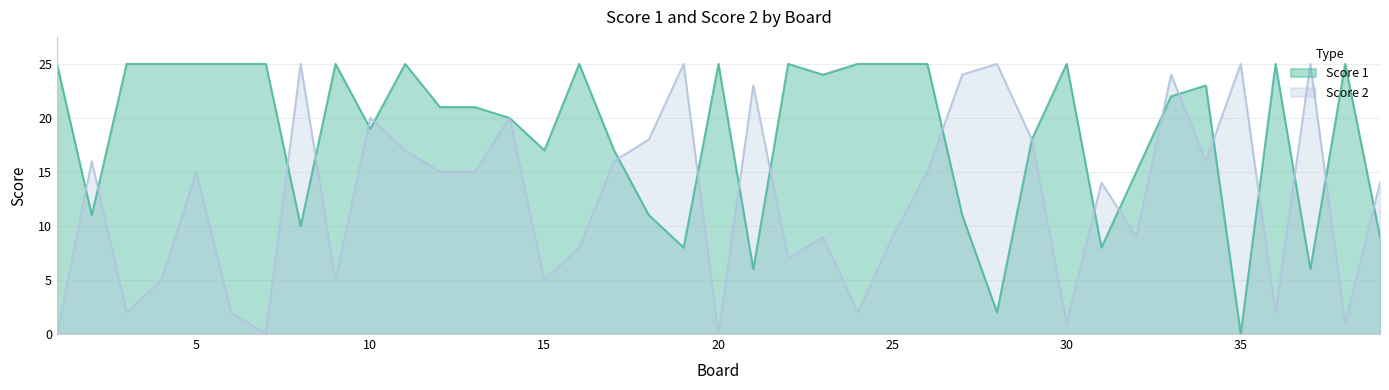

What is the value of the Score 1 point at the 14th from the left?

20